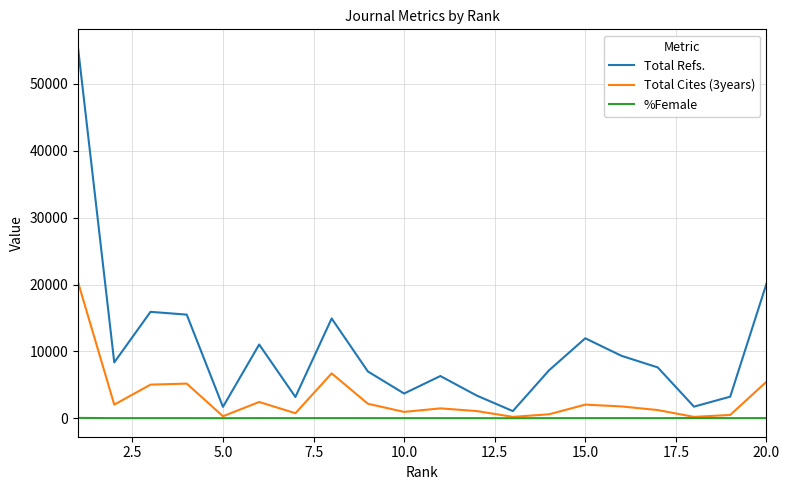

List the series in order of their overall mean, highest first.

Total Refs., Total Cites (3years), %Female